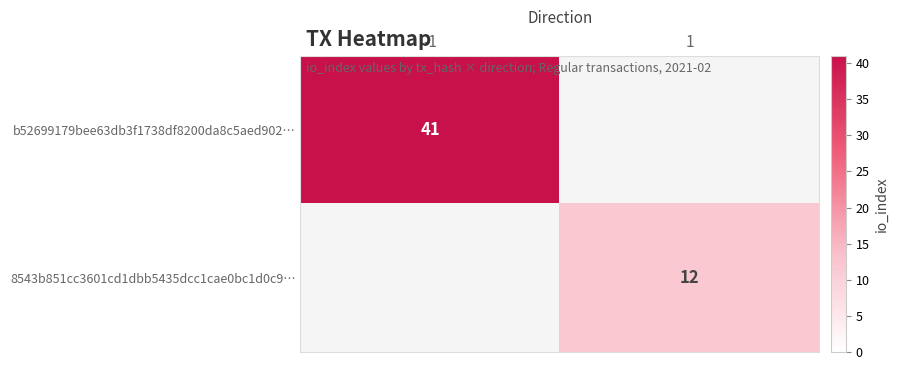

The 8543b851cc3601cd1dbb5435dcc1cae0bc1d0c9… series shows 12 at 1. True or false?

True